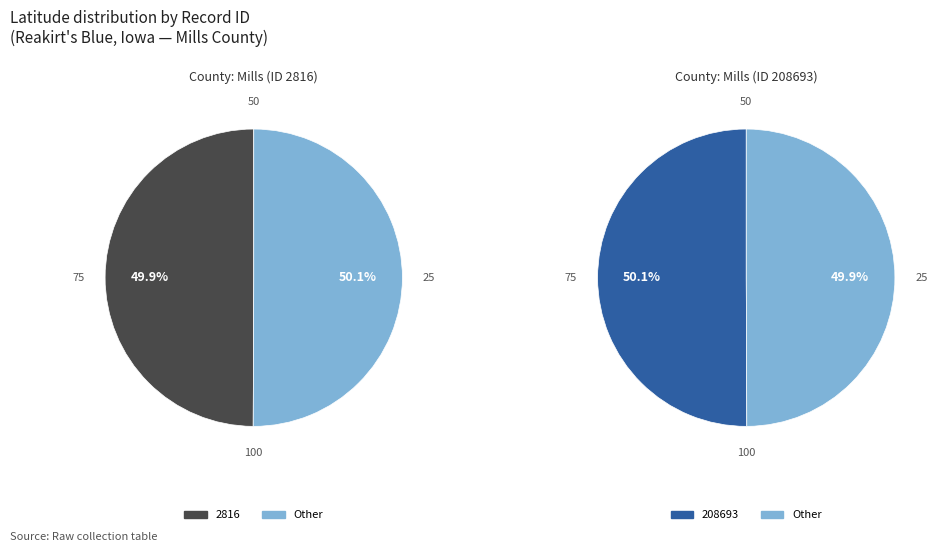

What is the majority slice?

208693